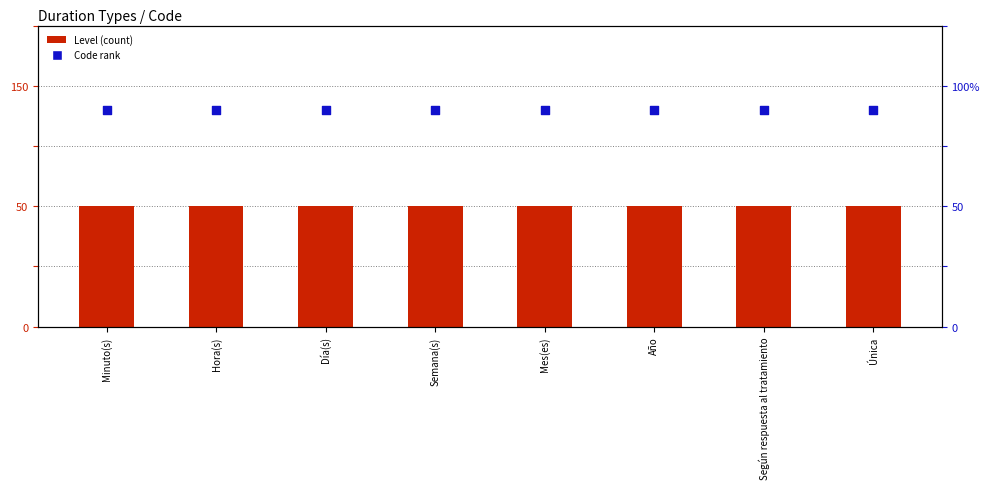

What are all the series names shown in the legend?

Level, Code rank